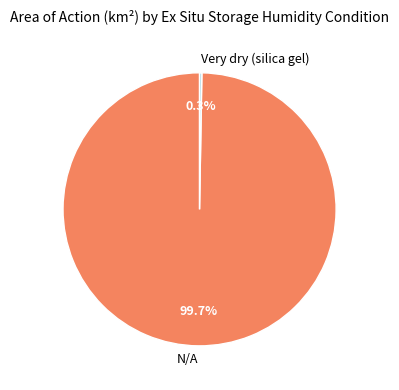

To the nearest percent, what is the difference between the largest and smallest slice percentages?

99%